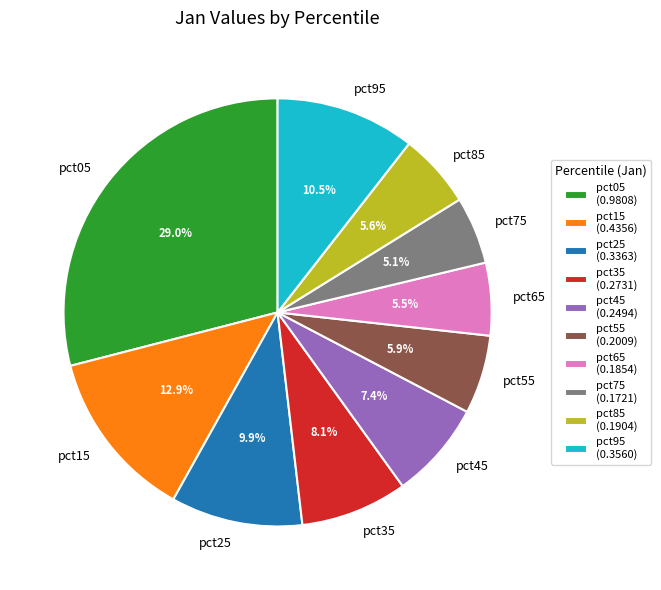

Is the sum of pct05 and pct75 greater than half?

No